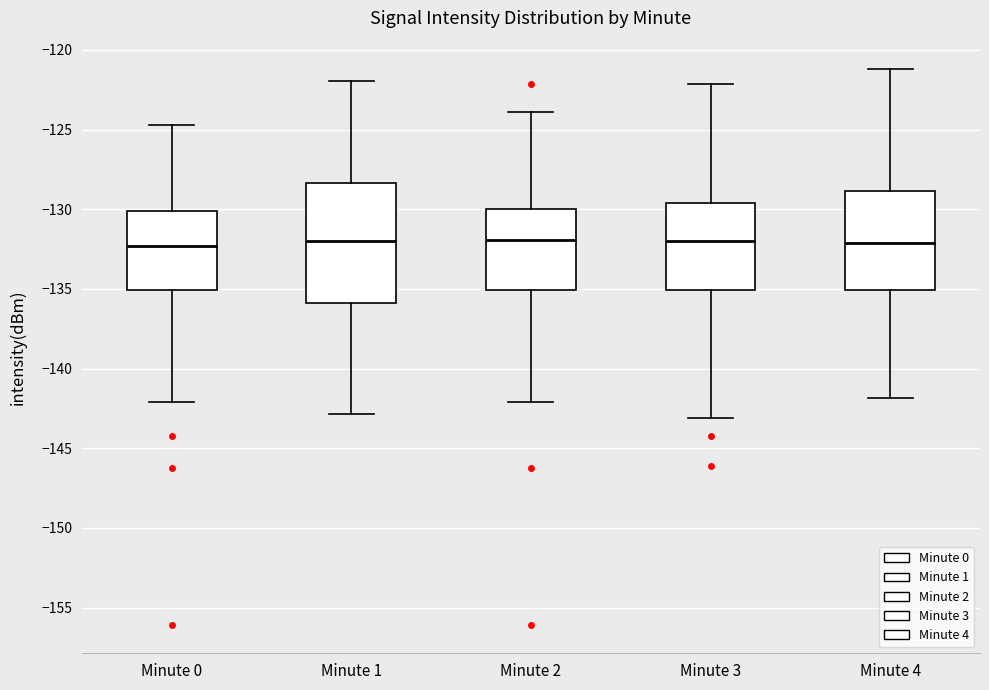

Where does the upper whisker of the box for Minute 0 end on the y-axis? The values are not printed on the chart, so give them approximately, as read against the axis.

-124.5